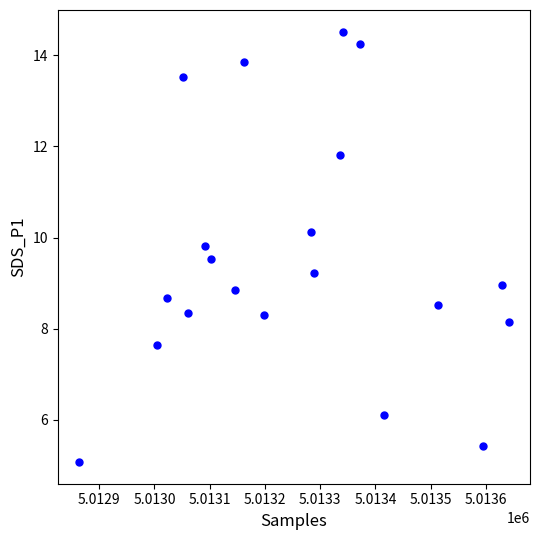

What is the range of X values (max minus min)?

777.0